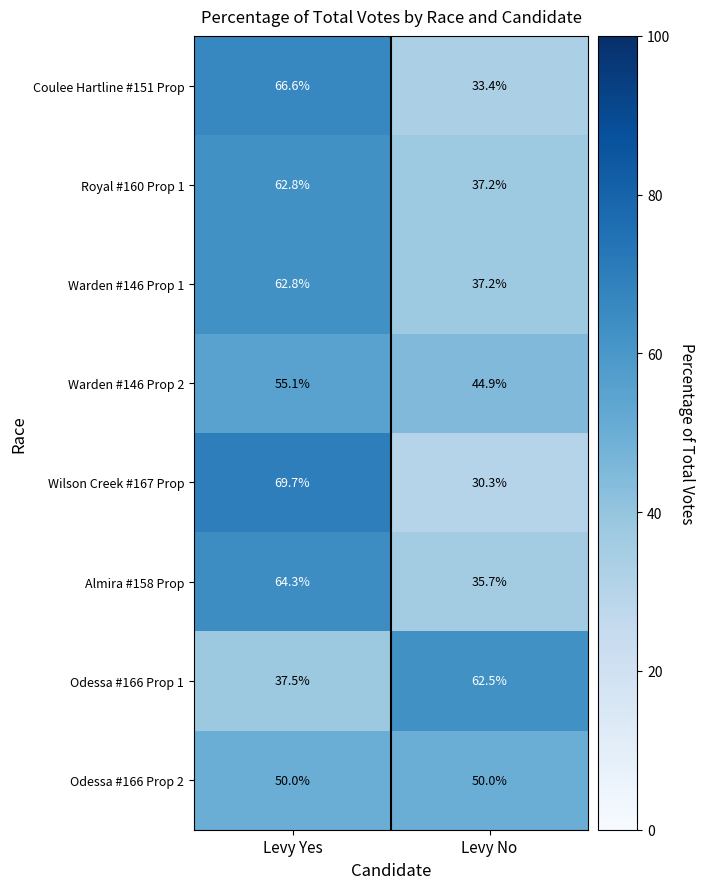

What is the greatest value displayed?

69.7